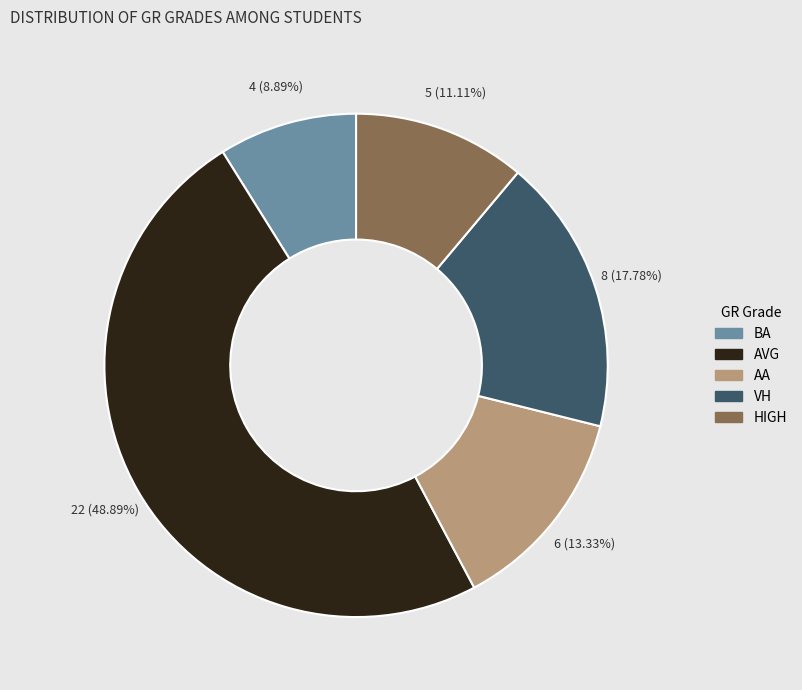

What is the smallest slice in the pie chart?

BA